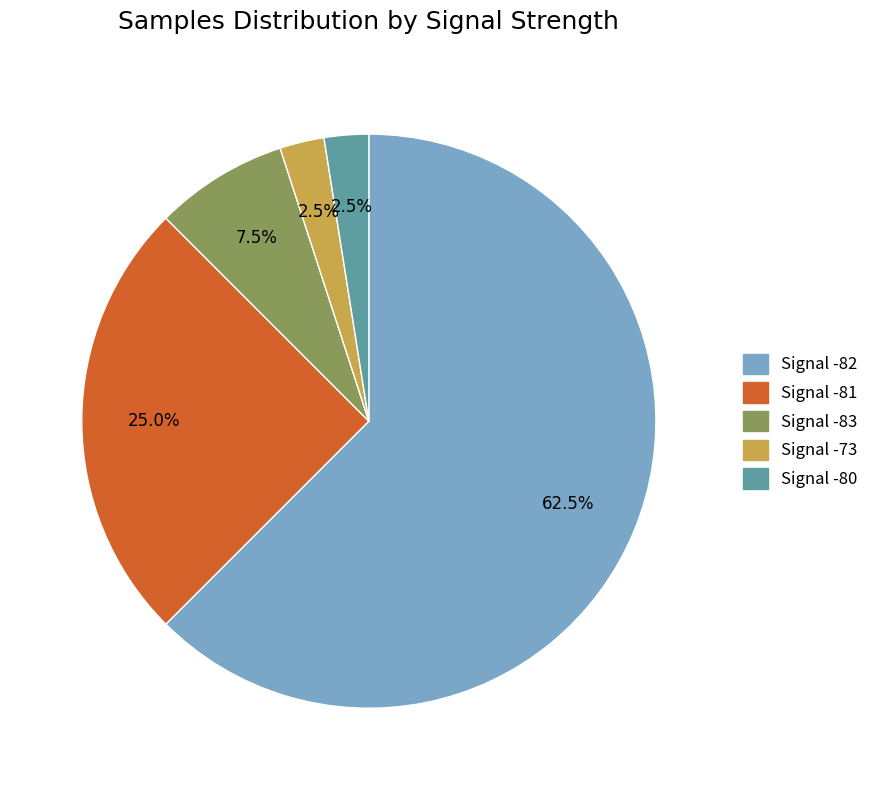

Is there any slice that represents more than half of the pie?

Yes